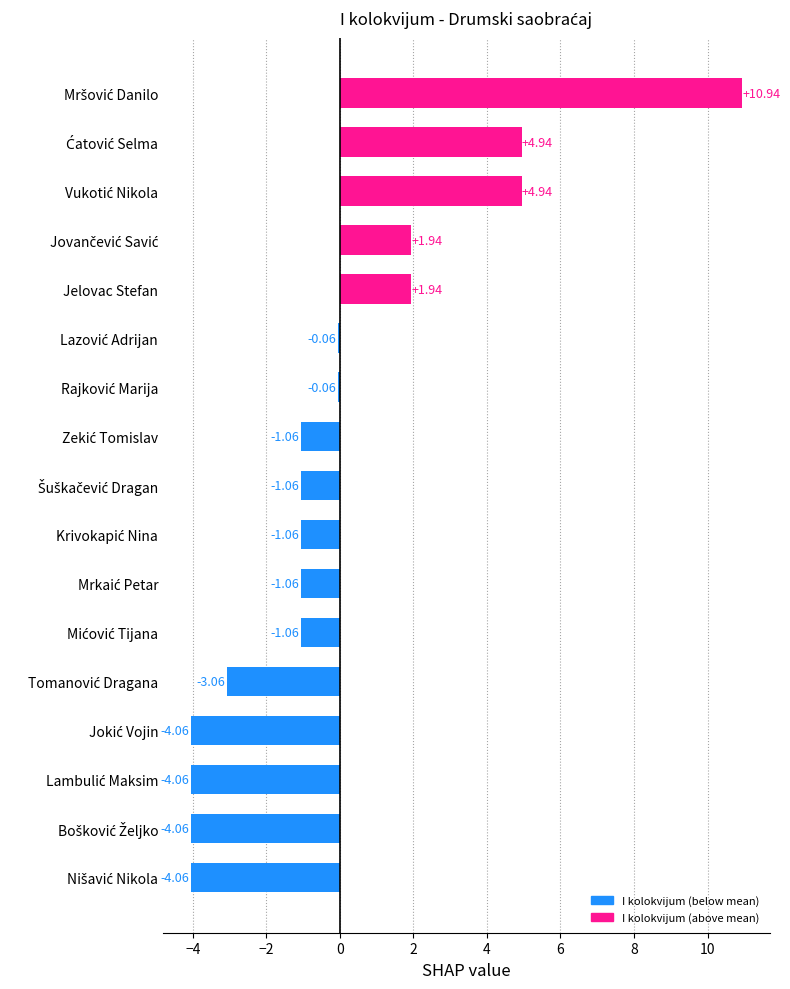

What is the difference between the maximum and minimum values?

15.0